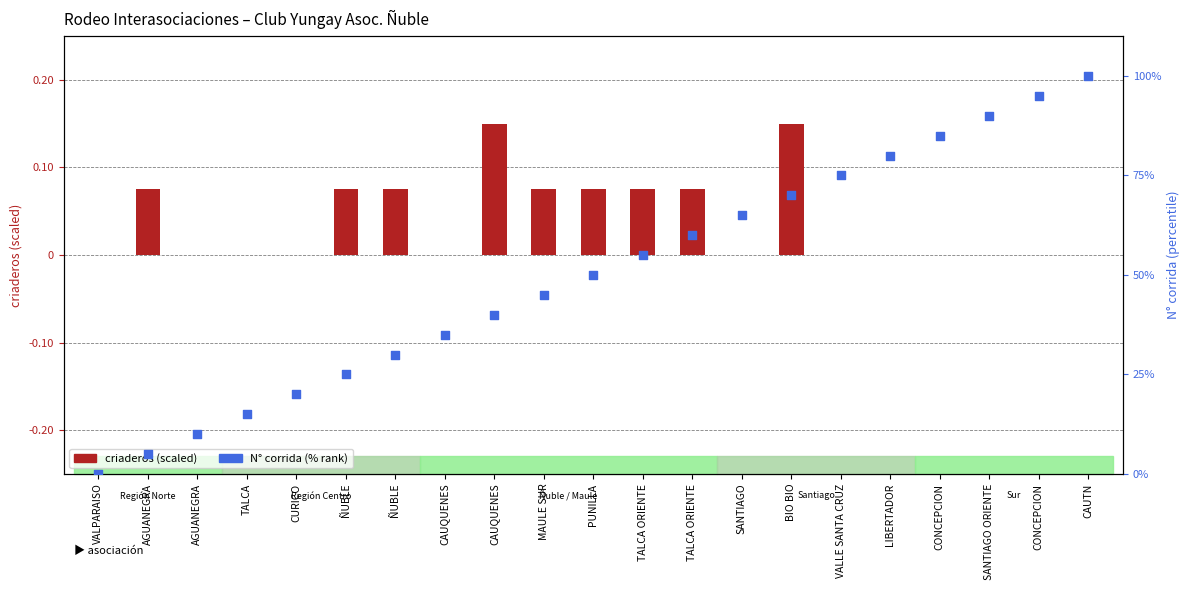

Is the value of N° corrida (% rank) at VALPARAISO greater than the value of criaderos (scaled) at LIBERTADOR?

No